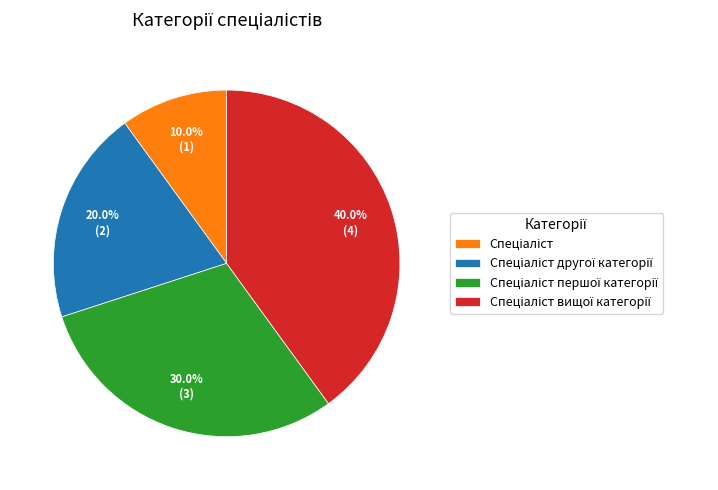

Is there a majority slice in this chart?

No